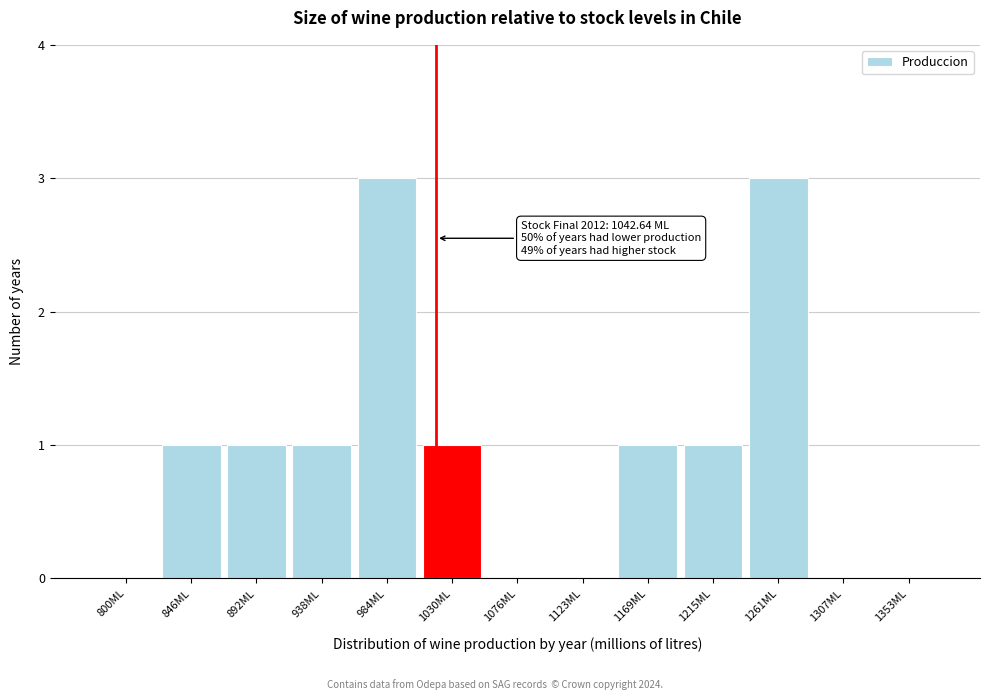

Reading left to right, list all the values displayed in this chart.

800ML=0	846ML=1	892ML=1	938ML=1	984ML=3	1030ML=1	1076ML=0	1123ML=0	1169ML=1	1215ML=1	1261ML=3	1307ML=0	1353ML=0